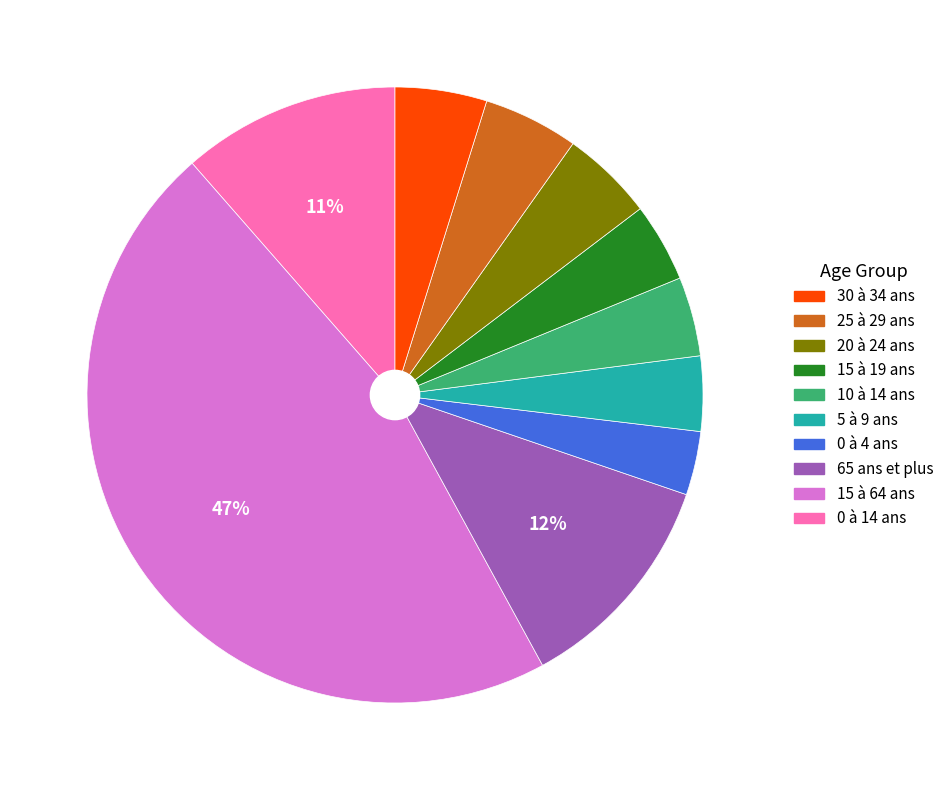

Does any single category account for the majority?

No